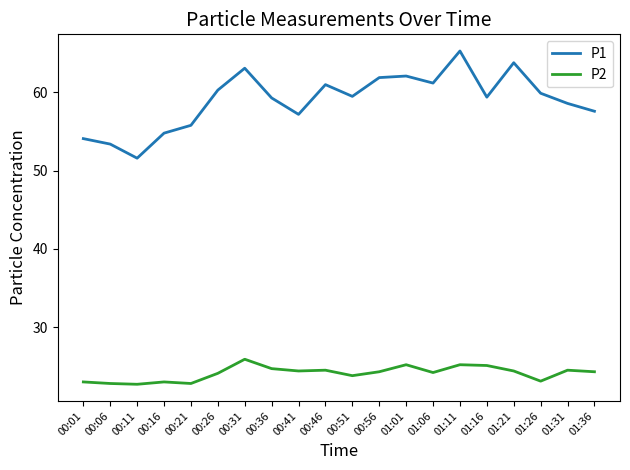

Is it true that P2 equals 24.7 at 00:36?

True